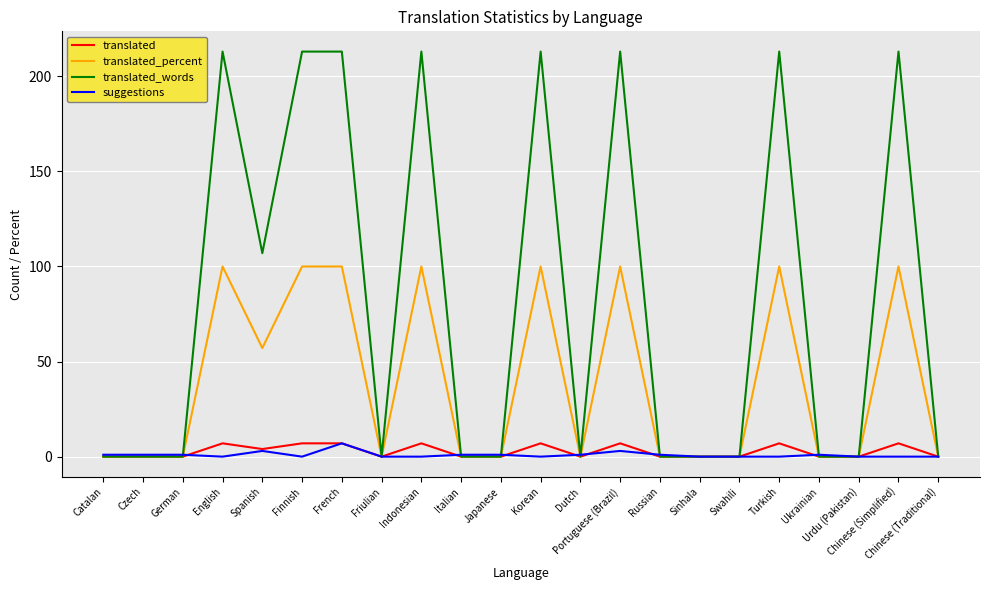

What position from the right is English?

19